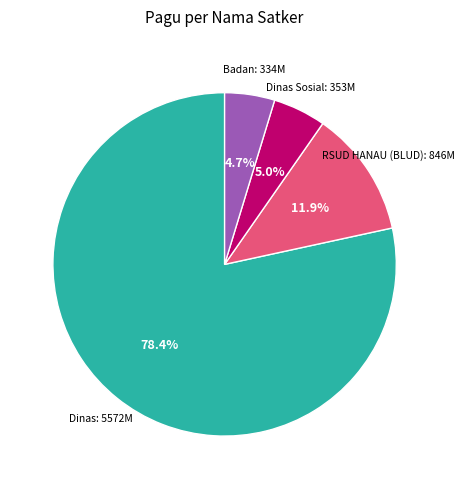

Is there a majority slice in this chart?

Yes